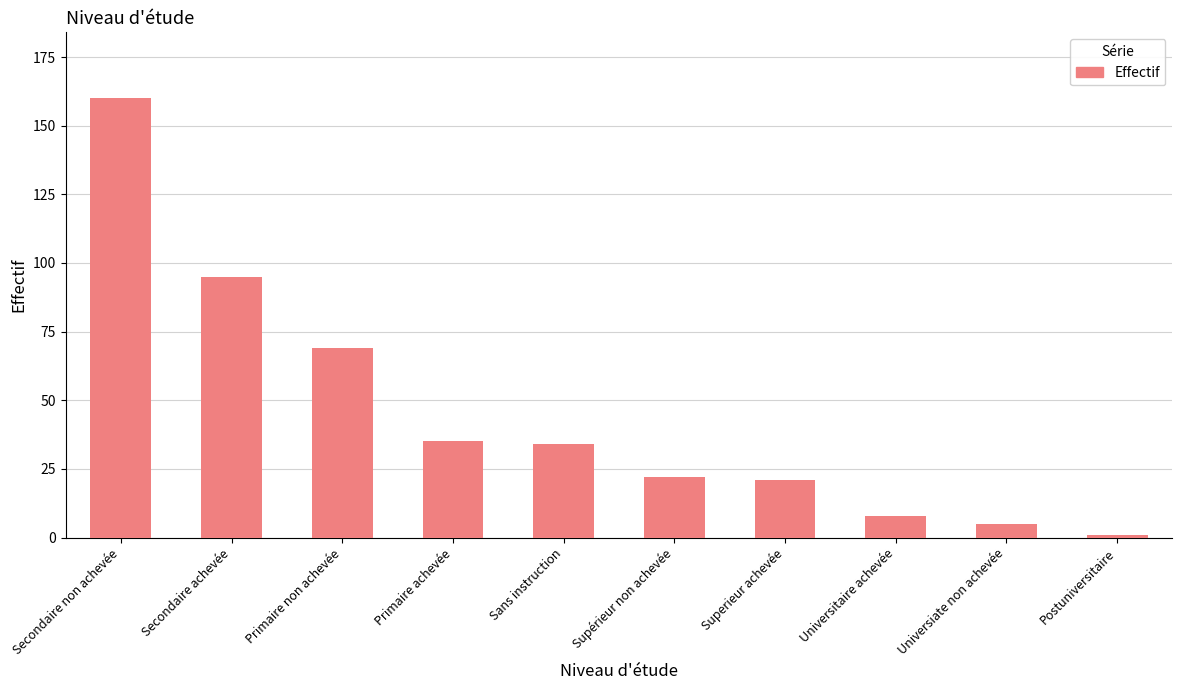

How many data points are less than 34?

5